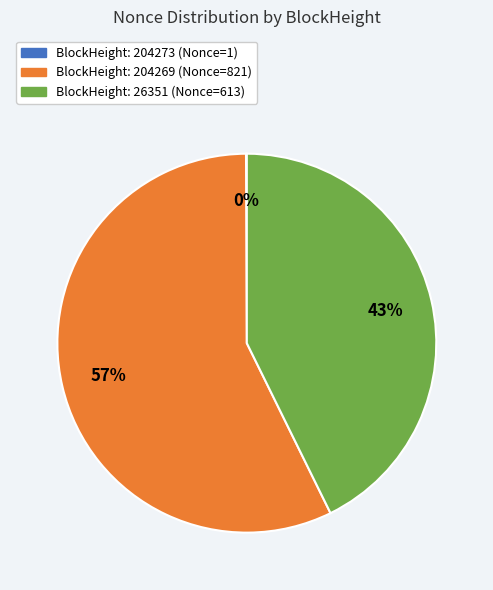

To the nearest percent, what is the average slice percentage?

33%